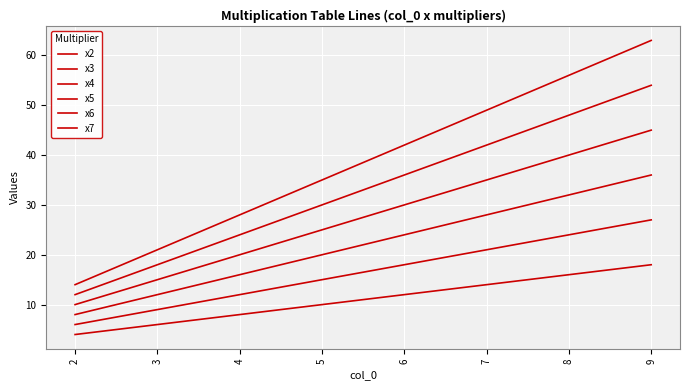

Does the chart have visible grid lines?

Yes